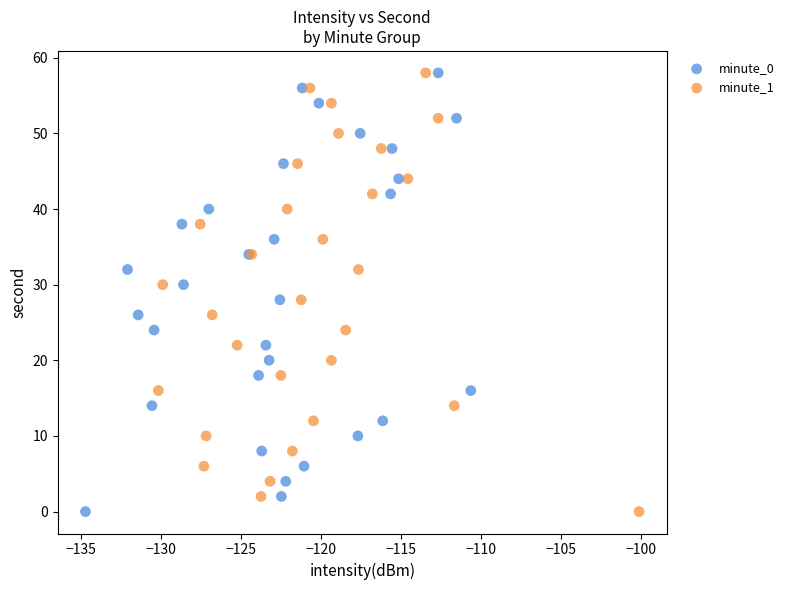

What are all the series names shown in the legend?

minute_0, minute_1